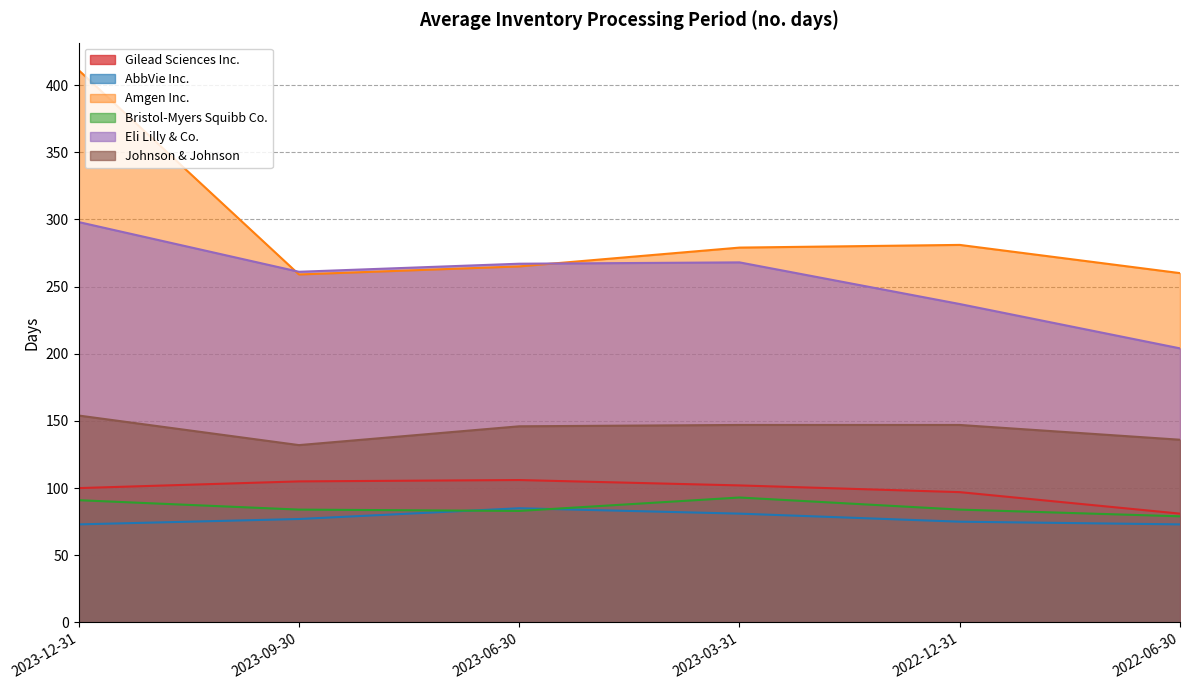

What is the approximate value of Eli Lilly & Co. at 2023-12-31, to the nearest 5?

300